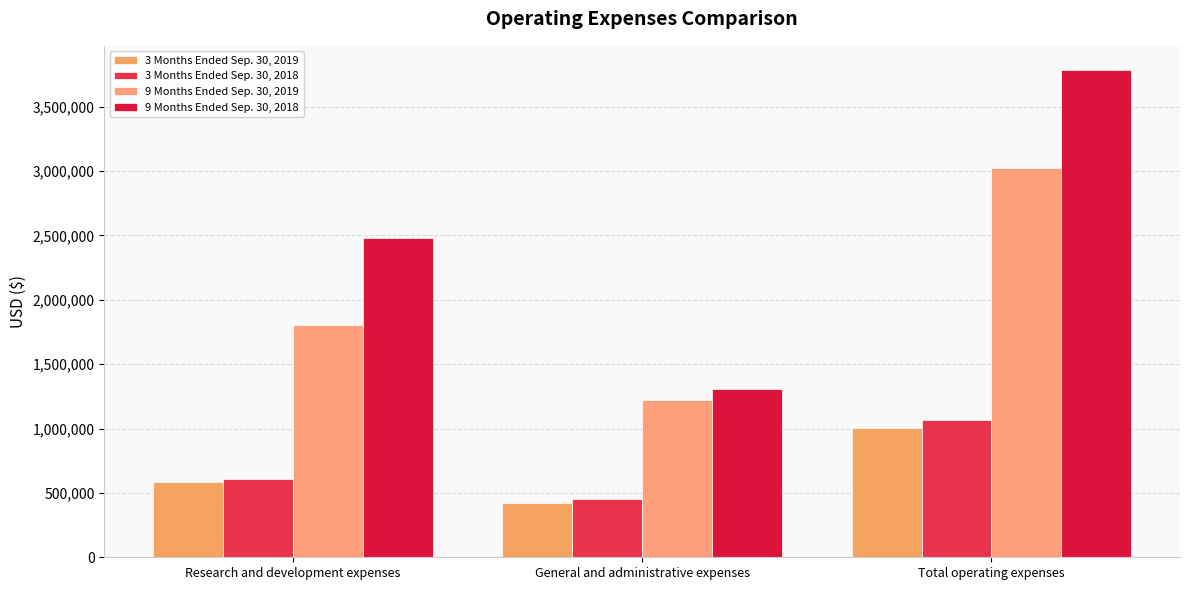

Reading left to right, what are all the values shown in this chart?

3 Months Ended Sep. 30, 2019: Research and development expenses=584979	General and administrative expenses=419028	Total operating expenses=1004007
3 Months Ended Sep. 30, 2018: Research and development expenses=611612	General and administrative expenses=451359	Total operating expenses=1062971
9 Months Ended Sep. 30, 2019: Research and development expenses=1804169	General and administrative expenses=1219329	Total operating expenses=3023498
9 Months Ended Sep. 30, 2018: Research and development expenses=2477481	General and administrative expenses=1305511	Total operating expenses=3782992